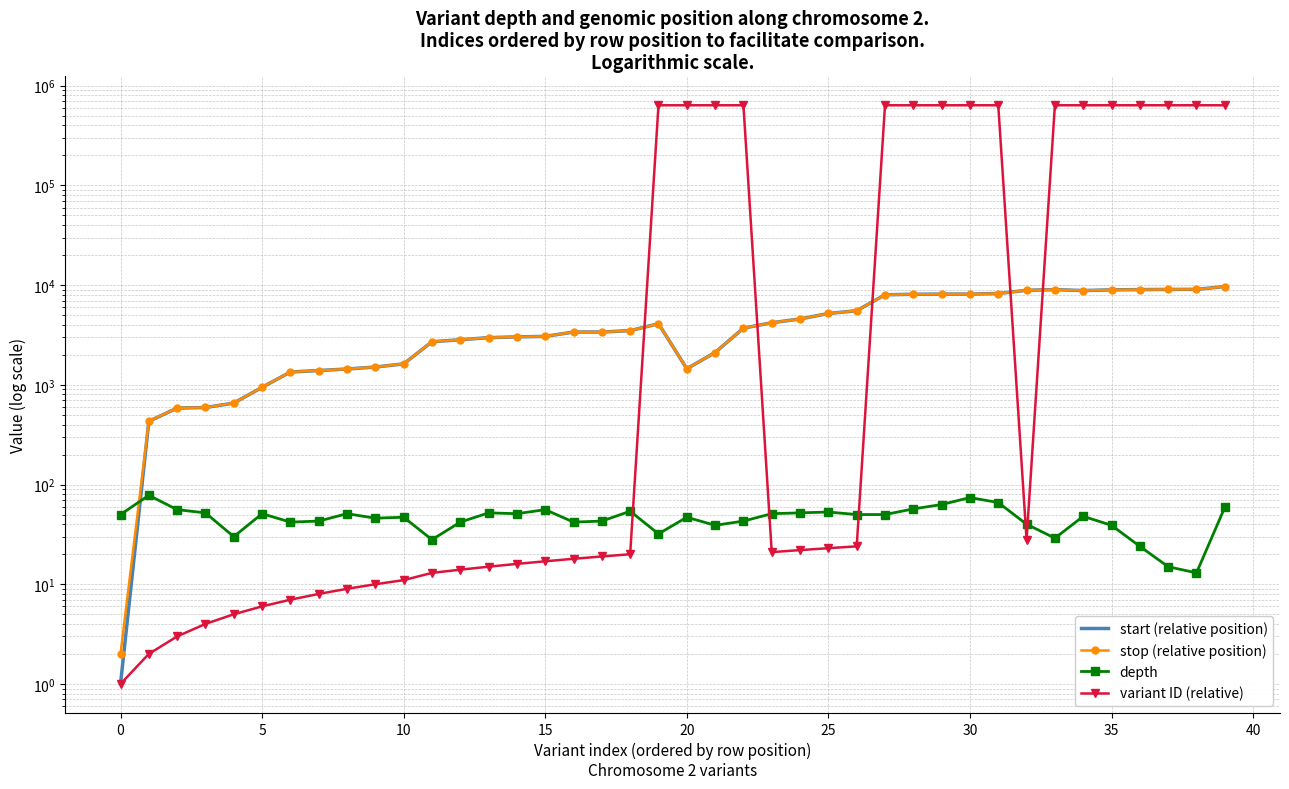

What are all the series names shown in the legend?

start (relative position), stop (relative position), depth, variant ID (relative)